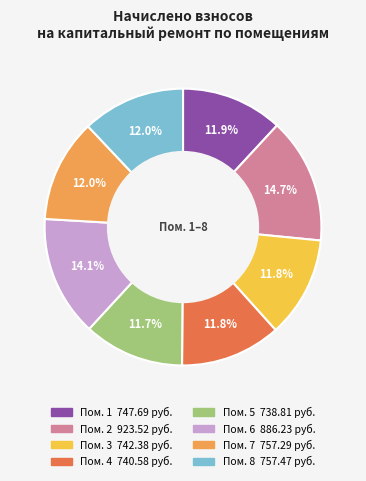

Is there a majority slice in this chart?

No